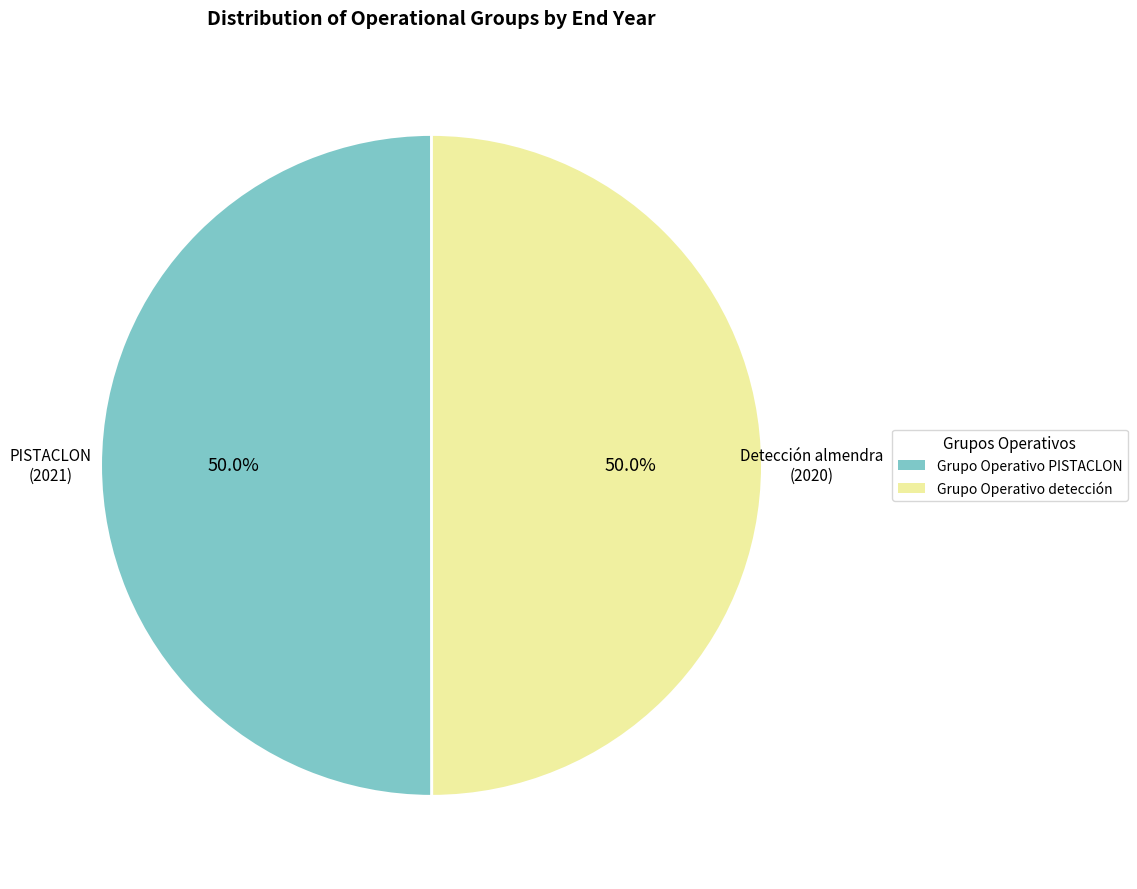

Combined, do Grupo Operativo PISTACLON and Grupo Operativo detección account for over 50%?

Yes